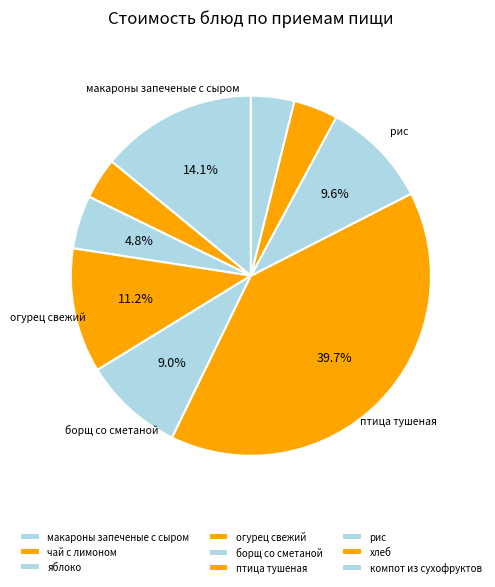

Count the number of slices in the pie.

9